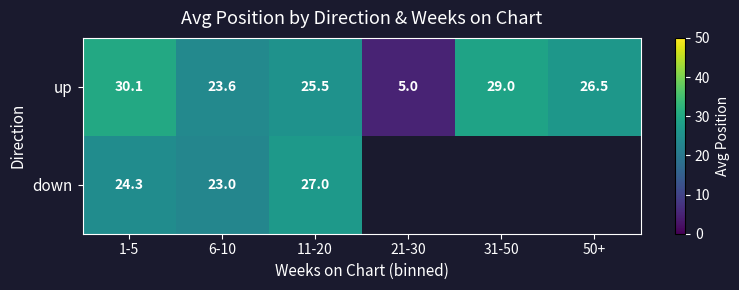

At how many categories does at least one series exceed 29?

1